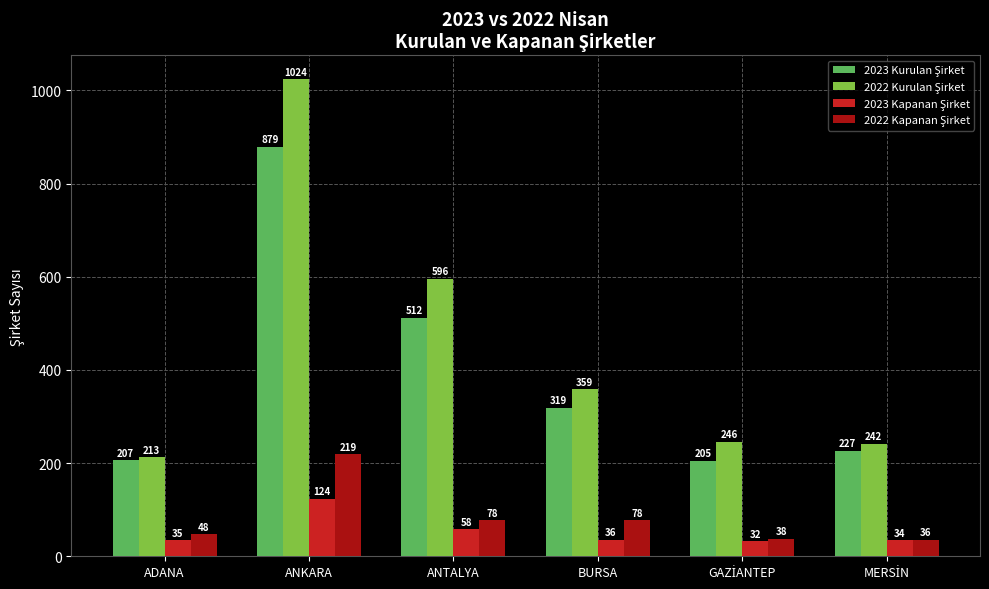

What is the smallest value displayed?

32